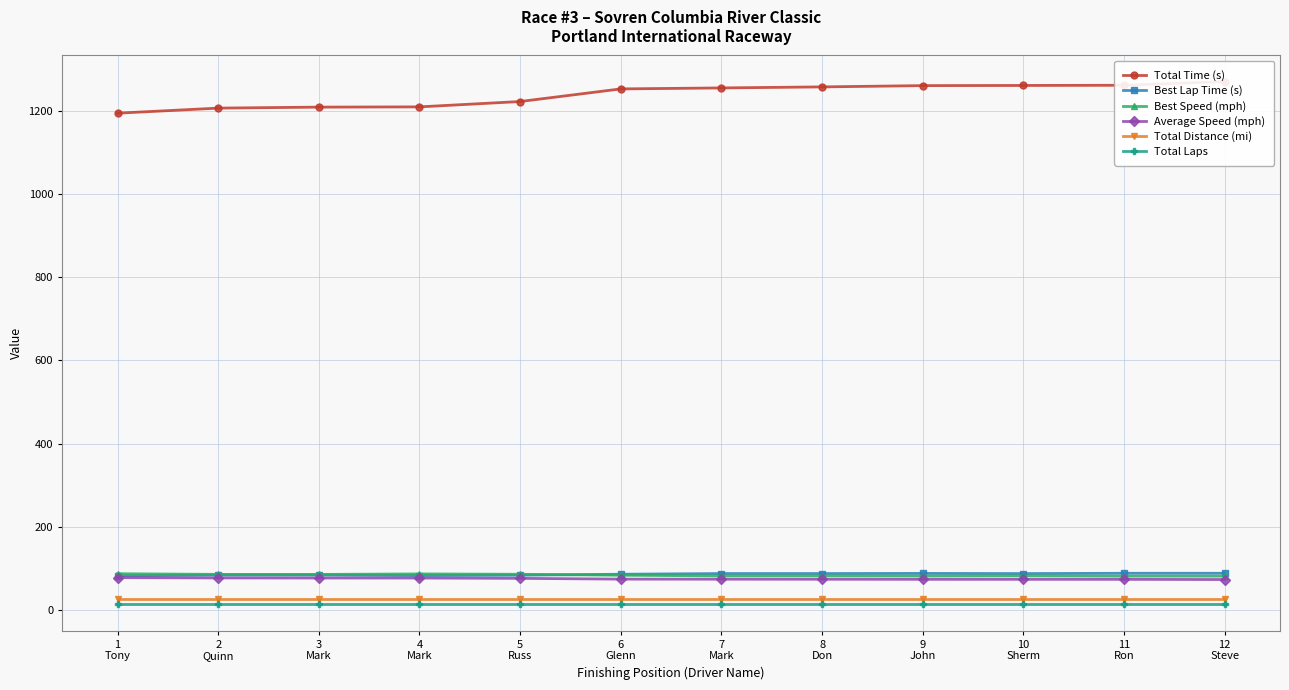

True or false: Best Speed (mph) and Total Distance (mi) intersect in this chart.

False